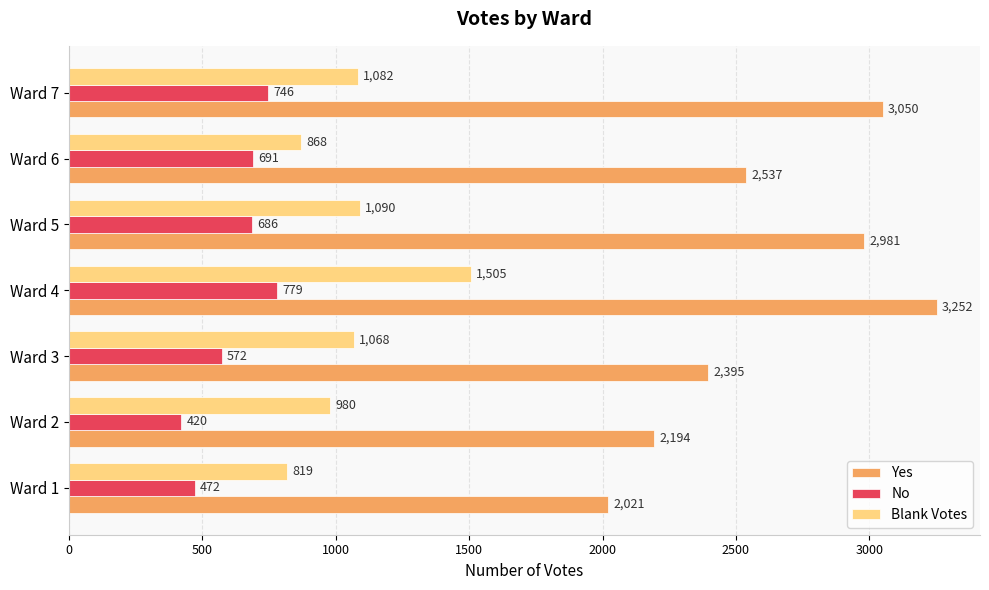

What is the lowest value of the Yes series?

2021